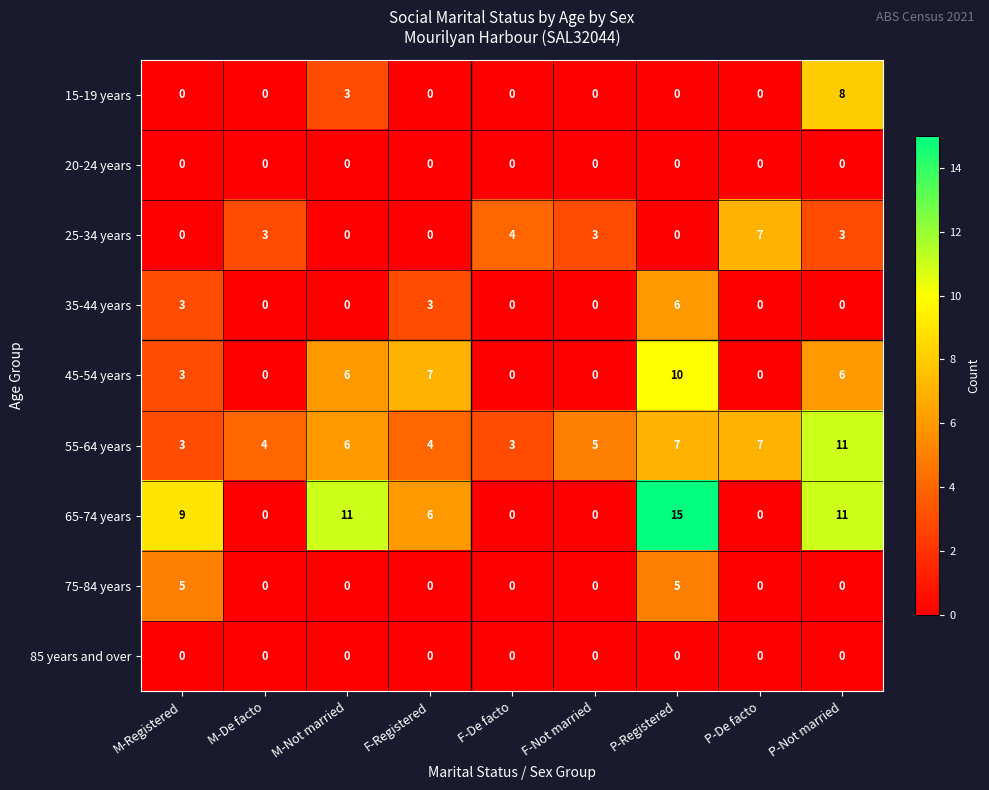

What is the highest value of the 15-19 years series?

8